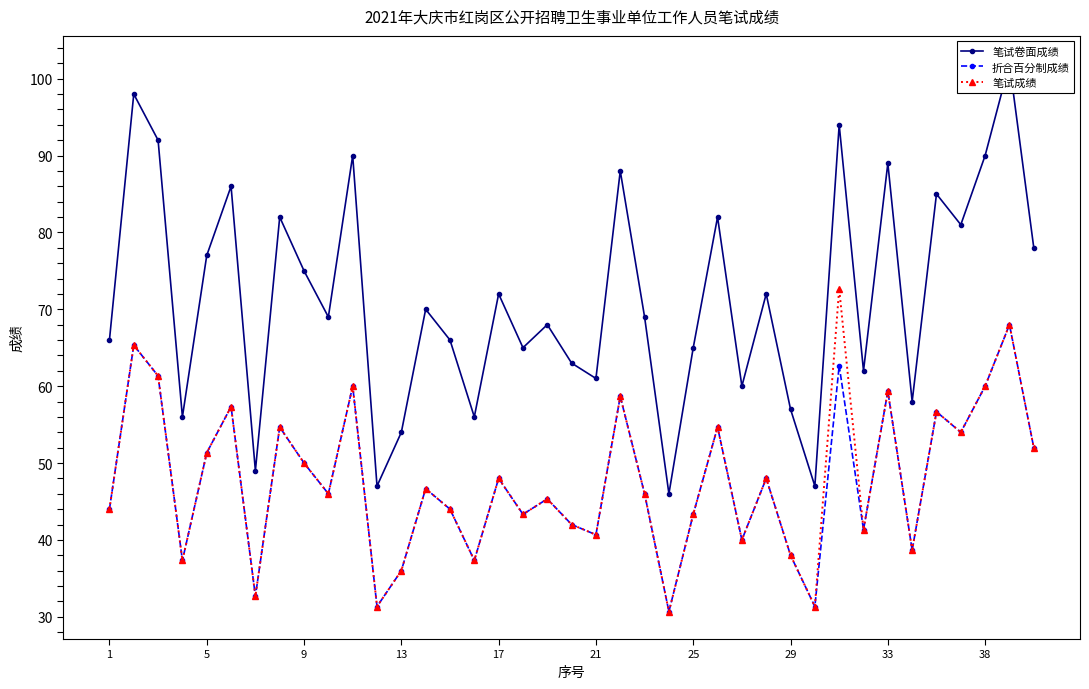

The 折合百分制成绩 series shows 27.5 at 9. True or false?

False